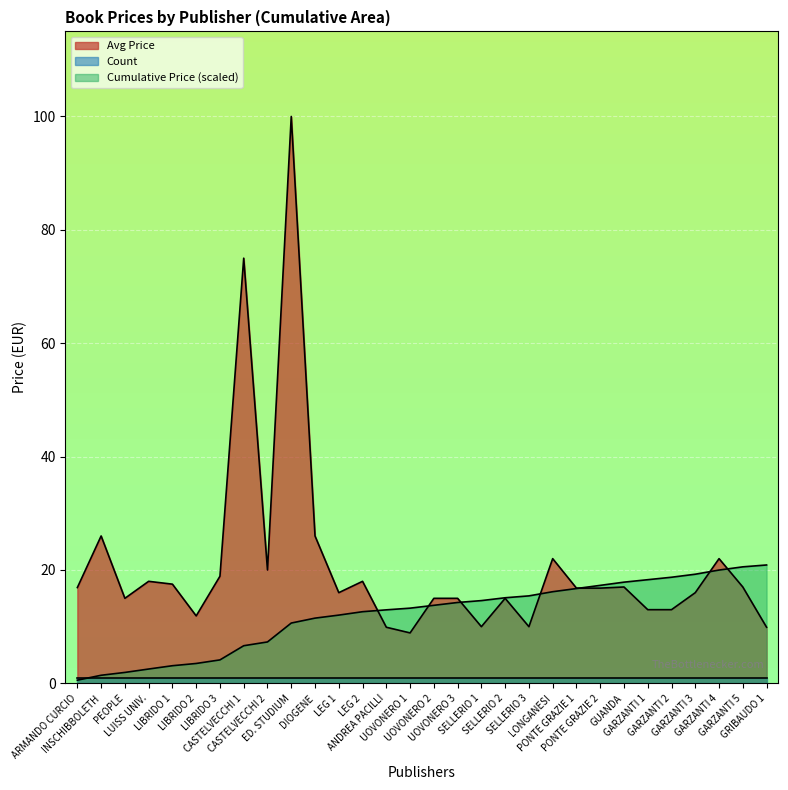

At how many categories does at least one series exceed 60?

2